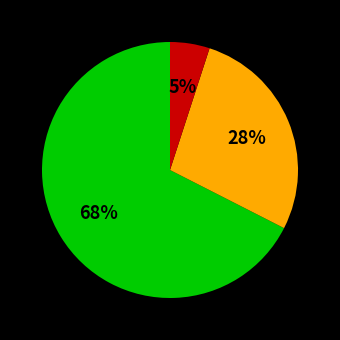

Is there any slice that represents more than half of the pie?

Yes